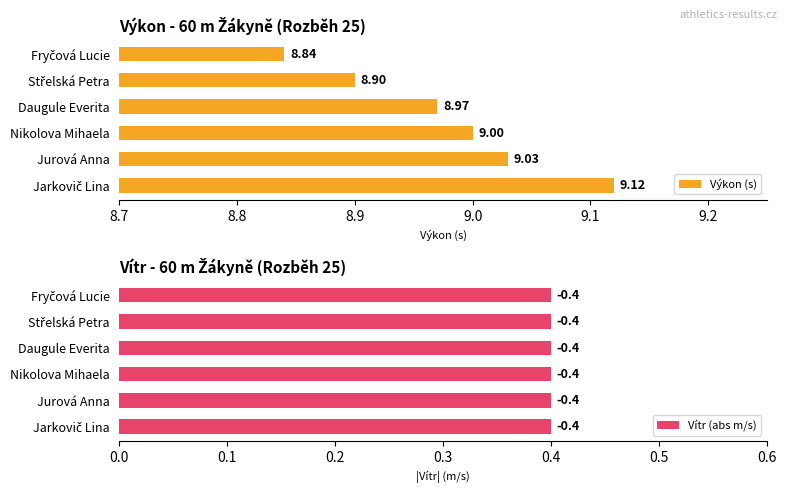

What position from the left is 9.0?

4